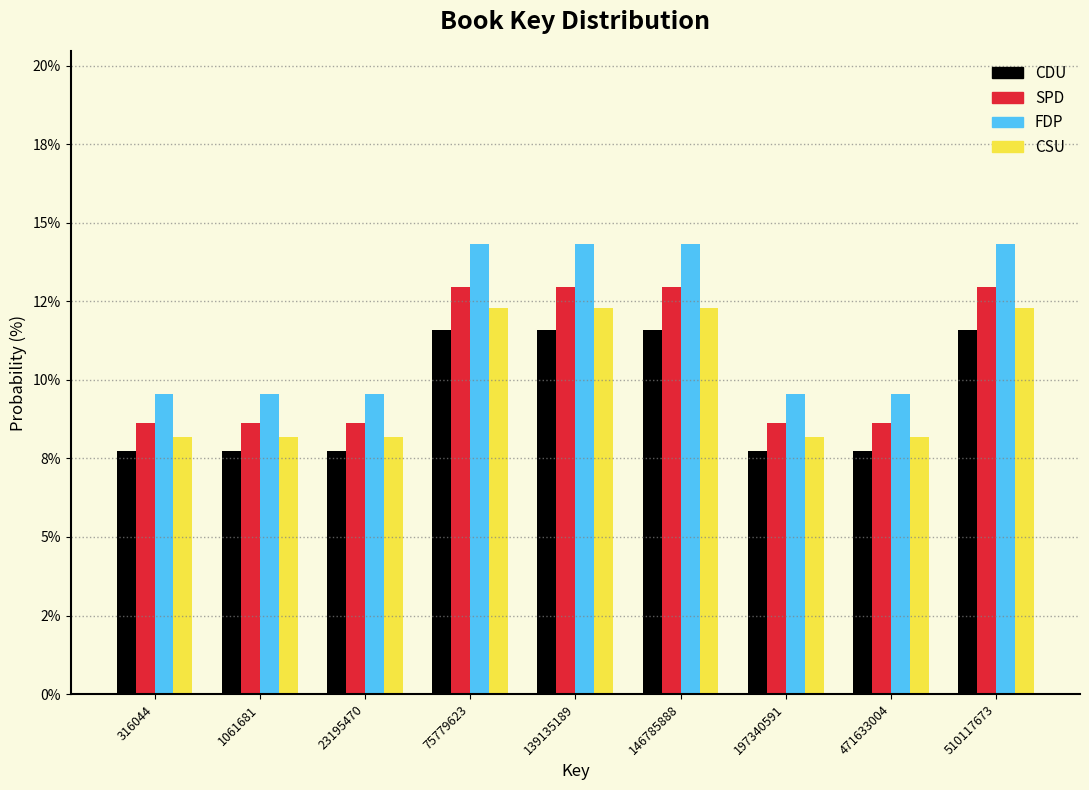

Are the bars grouped side by side (vs. stacked)?

Yes